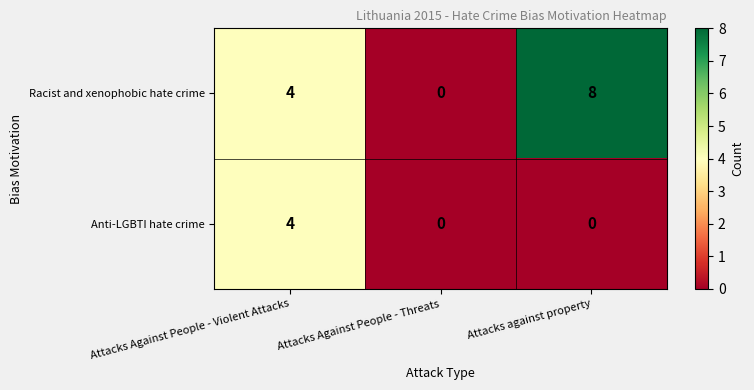

What is the difference between the maximum and second lowest values in the Racist and xenophobic hate crime series?

4